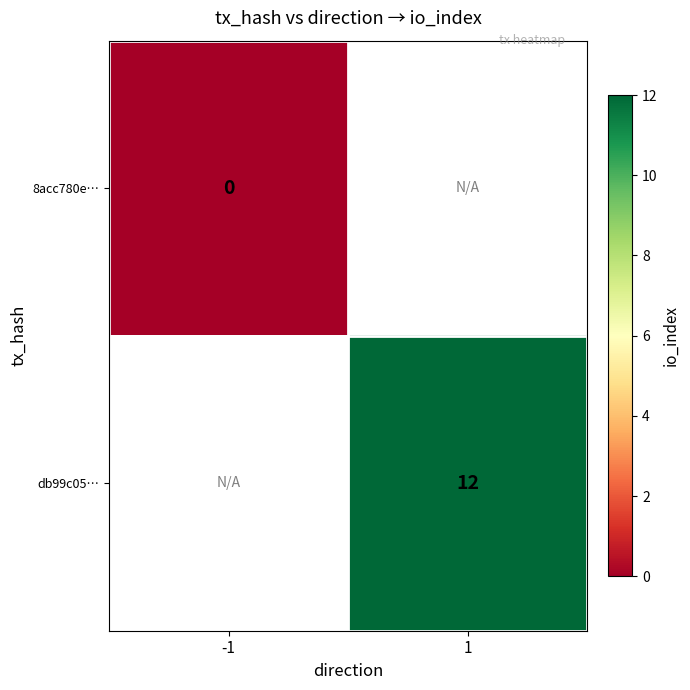

What is the greatest value displayed?

12.0